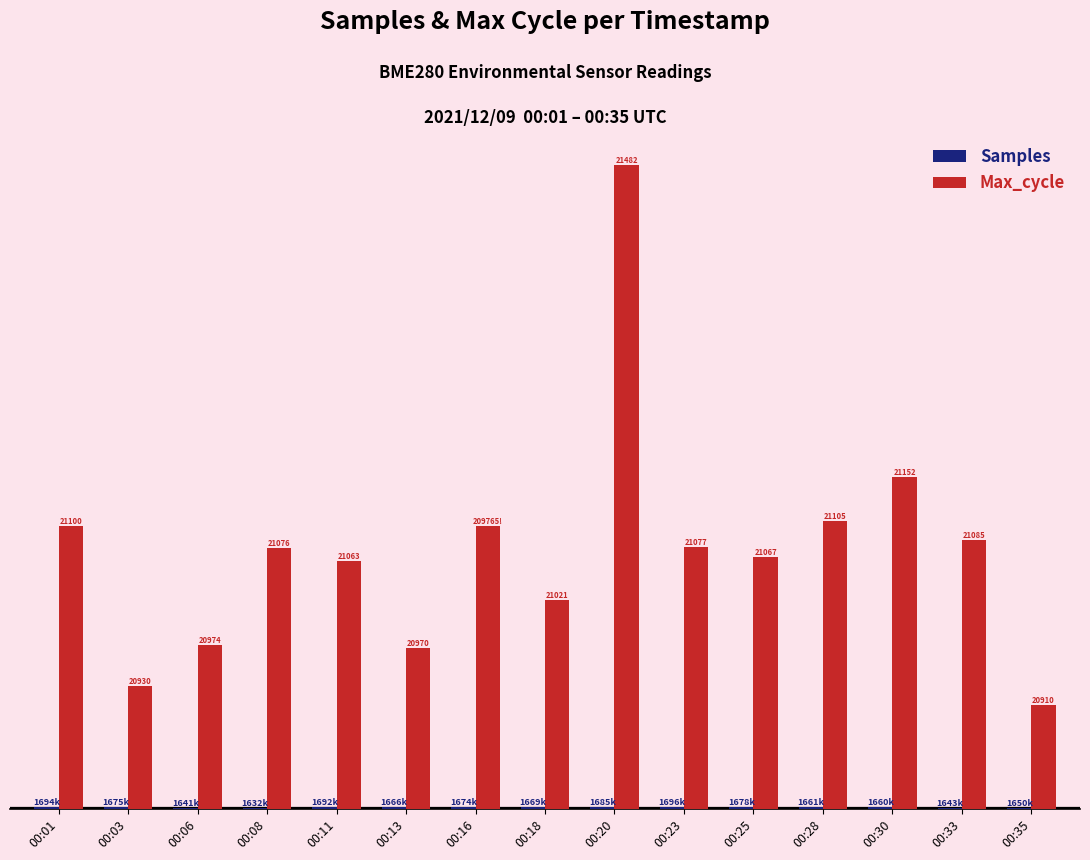

At which category is the sum across all series the highest?

00:20